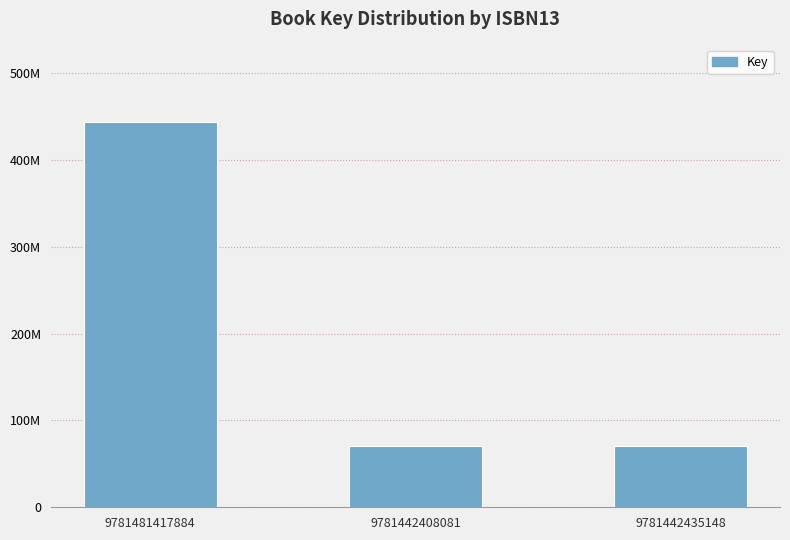

What is the value of the 1st bar from the left?

444098622